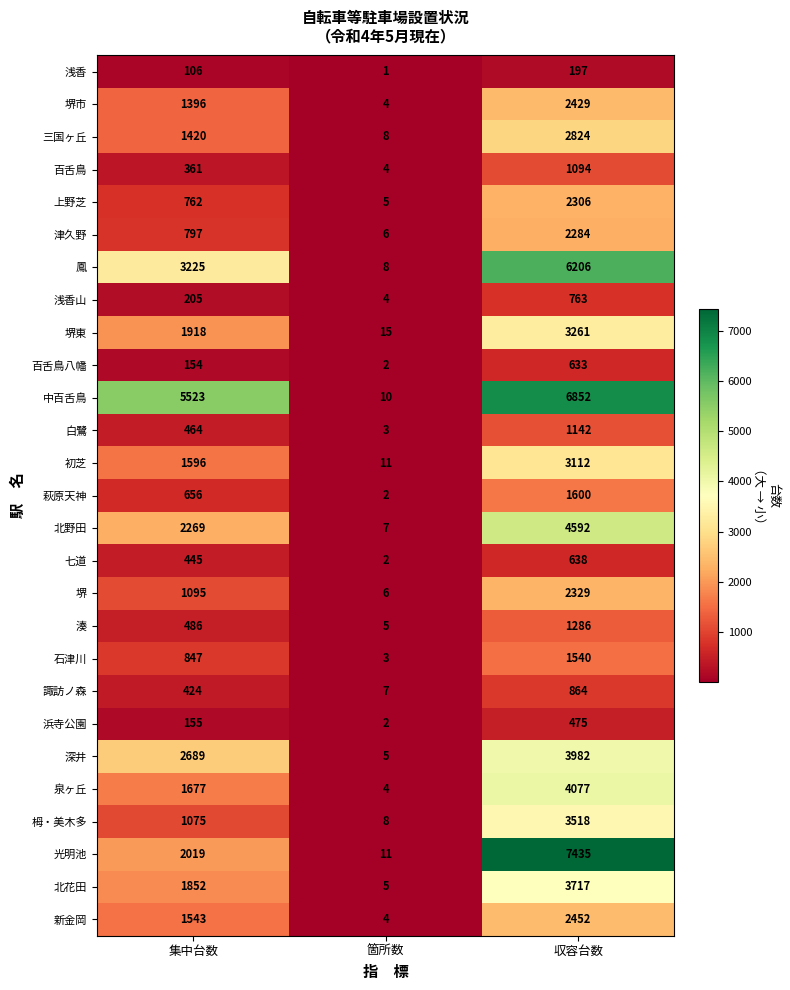

The value of 堺 at 集中台数 is 1095. True or false?

True